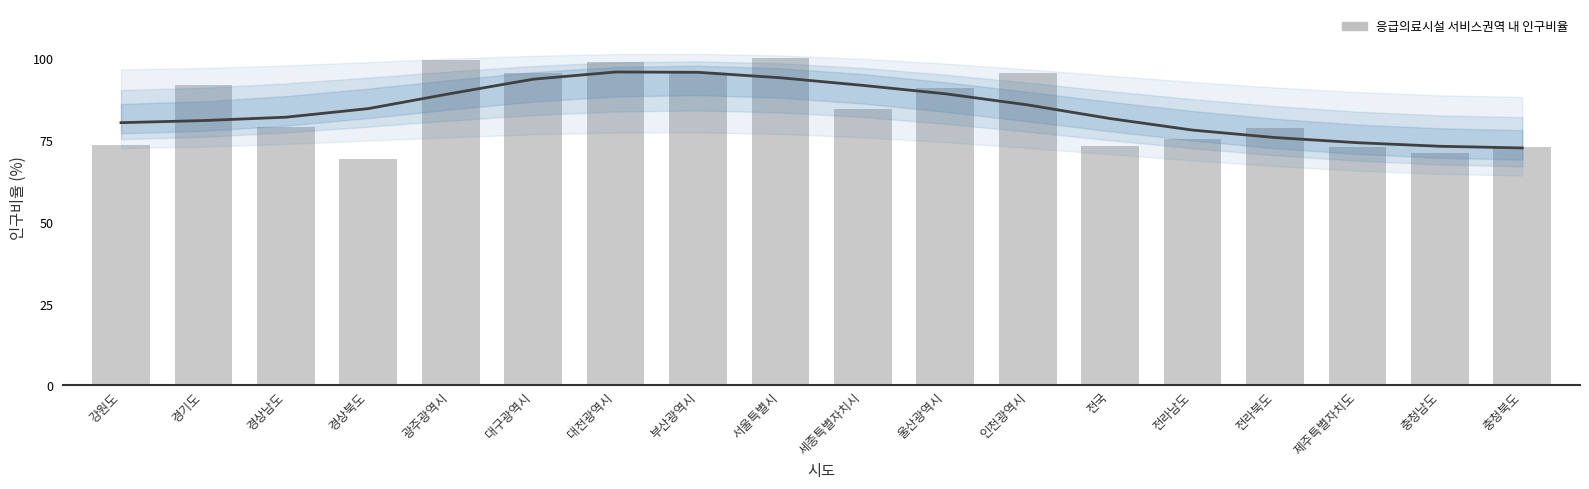

List the labels in order of value, largest first.

서울특별시, 광주광역시, 대전광역시, 부산광역시, 대구광역시, 인천광역시, 경기도, 울산광역시, 세종특별자치시, 경상남도, 전라북도, 전라남도, 강원도, 전국, 충청북도, 제주특별자치도, 충청남도, 경상북도